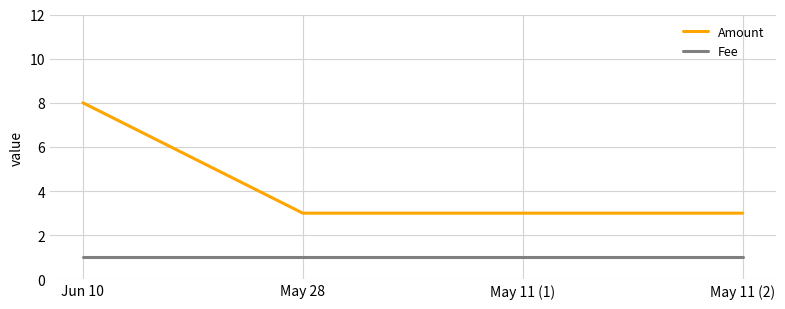

Read the Amount value at Jun 10.

8